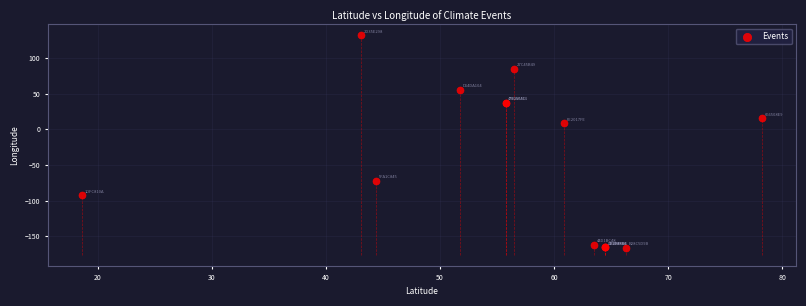

What Y value in the scatter plot is closest to -17?

8.6